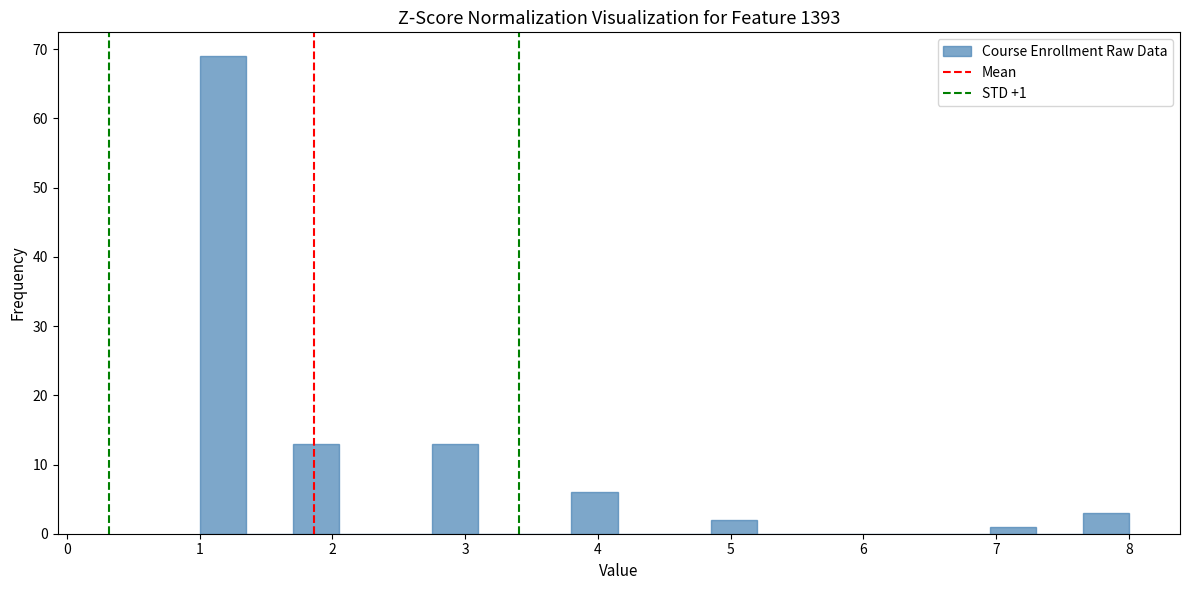

Read against the x-axis, roughly where is the centre of the tallest bar?

1.2